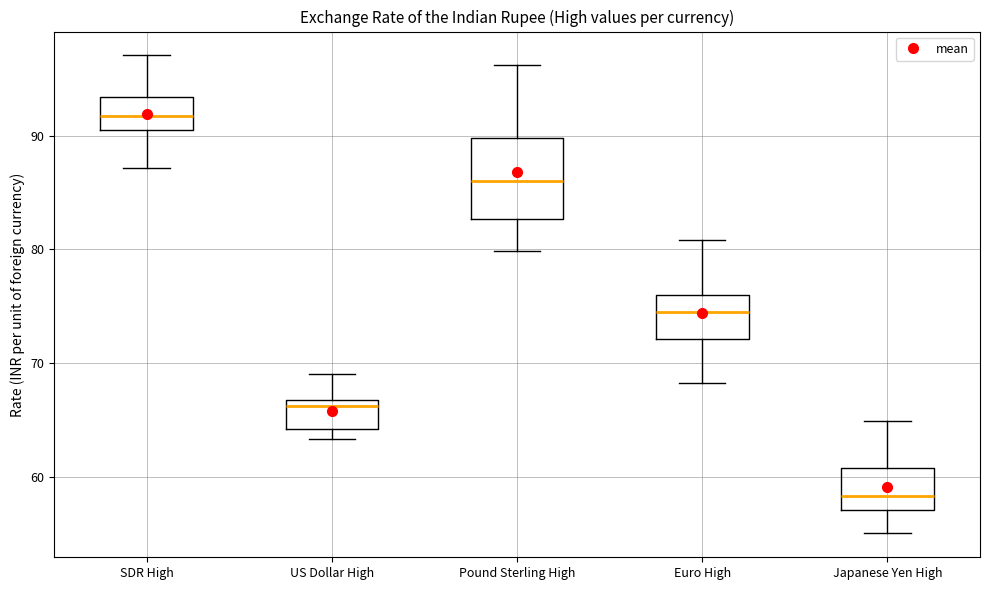

Which box has the highest median line?

SDR High